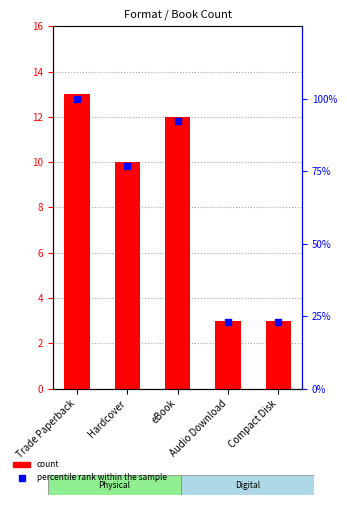

Where is percentile rank within the sample nearest to the value 61?

Hardcover